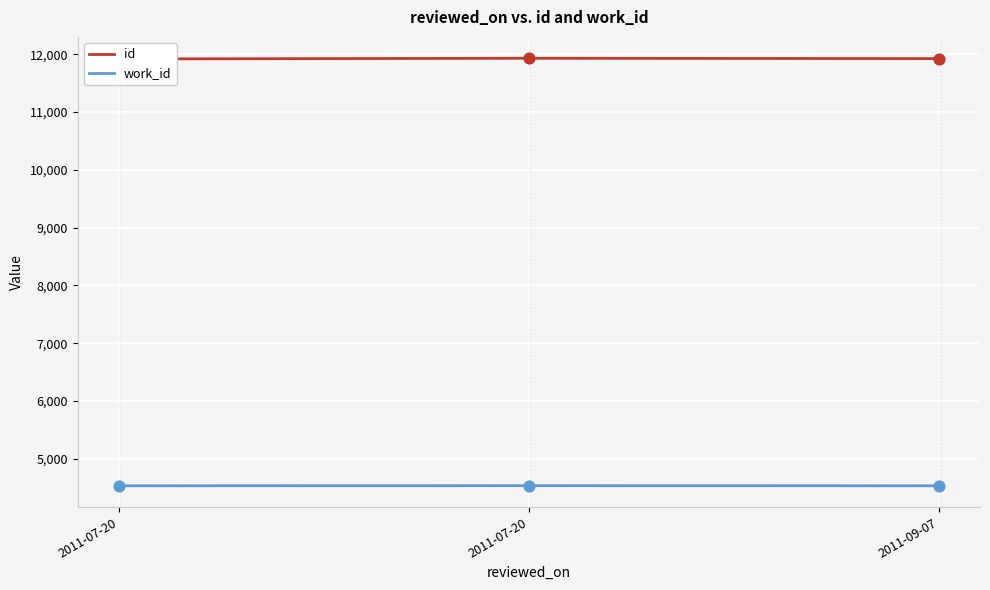

Is the value of work_id at 2011-09-07 greater than the value of id at 2011-07-20?

No